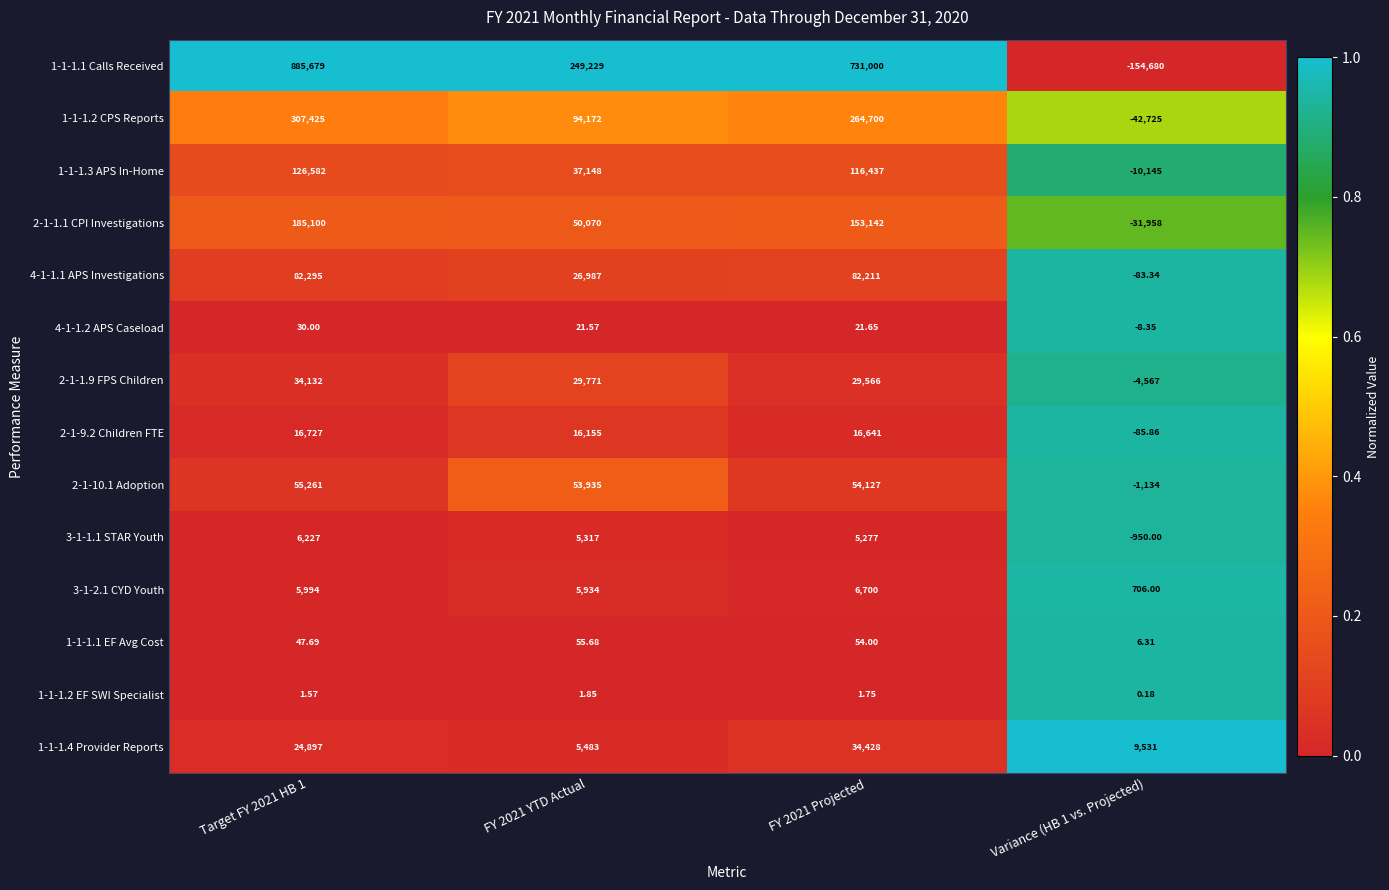

At which category is the sum across all series the highest?

Target FY 2021 HB 1